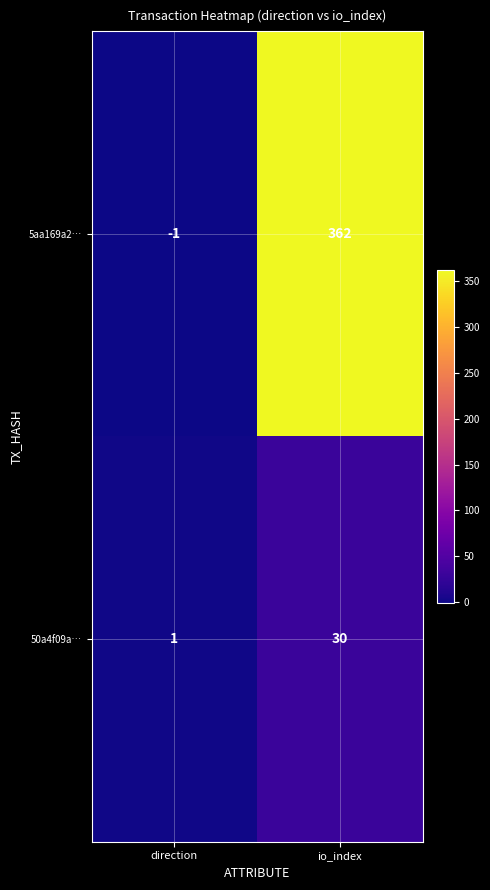

At which label is 50a4f09a… closest to 15?

direction